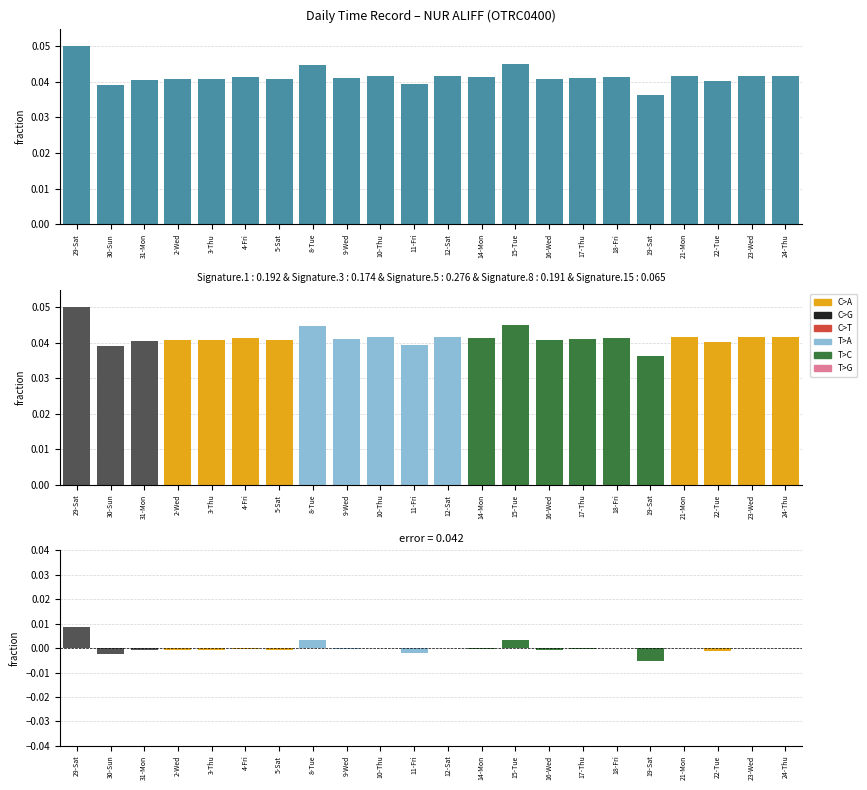

Is it true that the value at 23-Wed is 0.0?

True